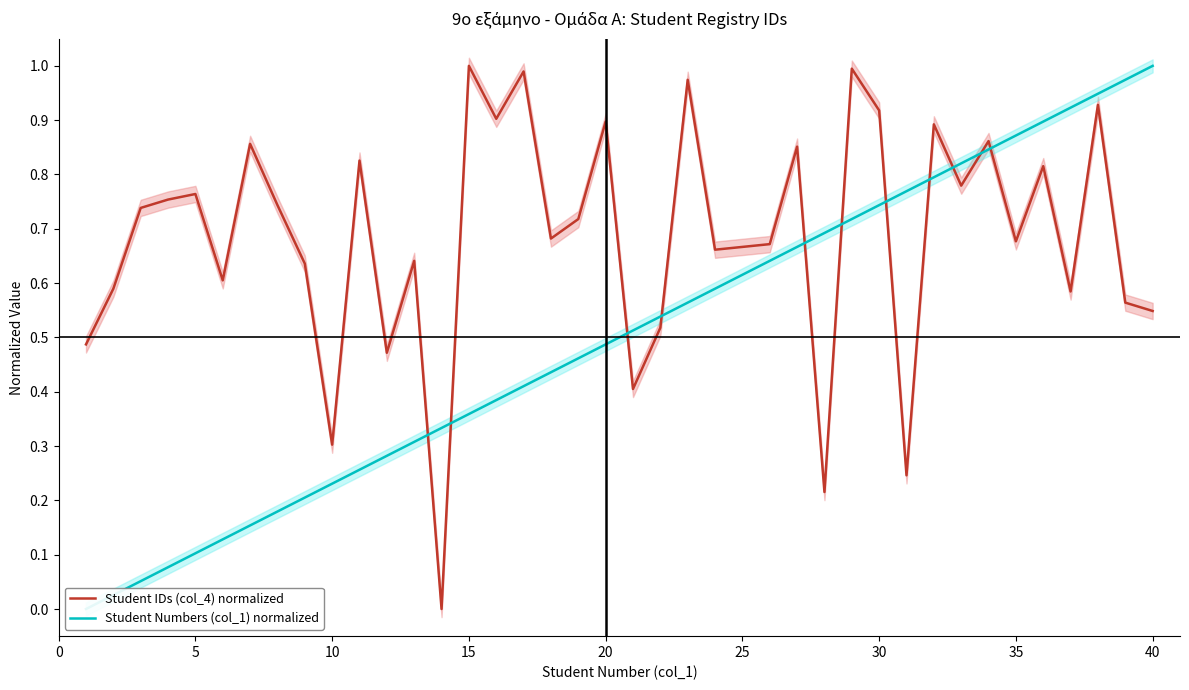

Rank the series by their maximum value, from lowest to highest.

Student IDs (col_4) normalized, Student Numbers (col_1) normalized